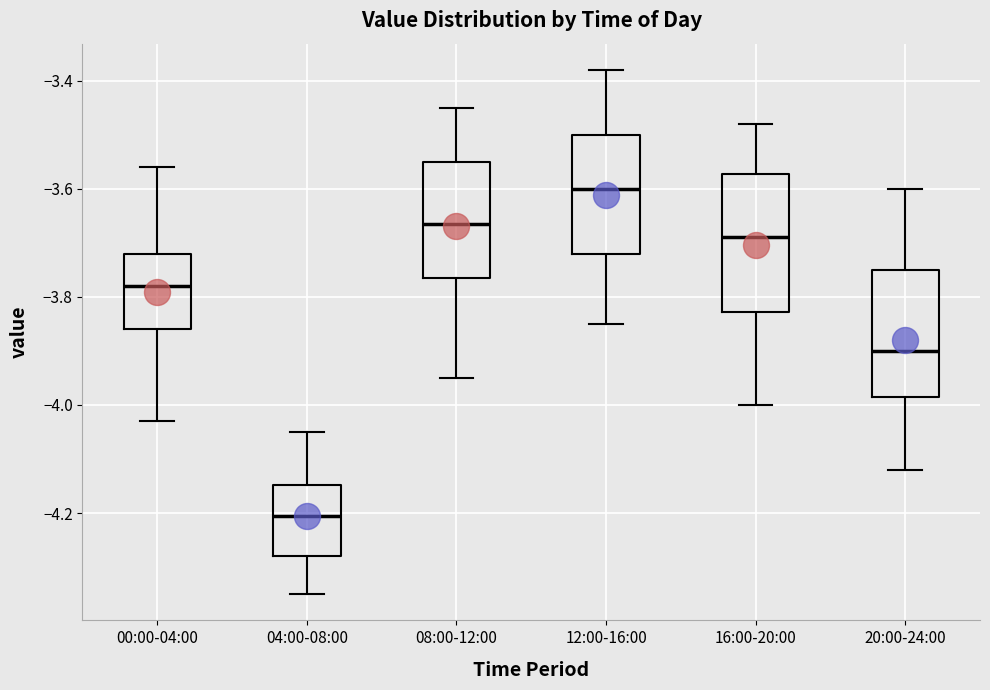

Which box's median line is the highest?

12:00-16:00